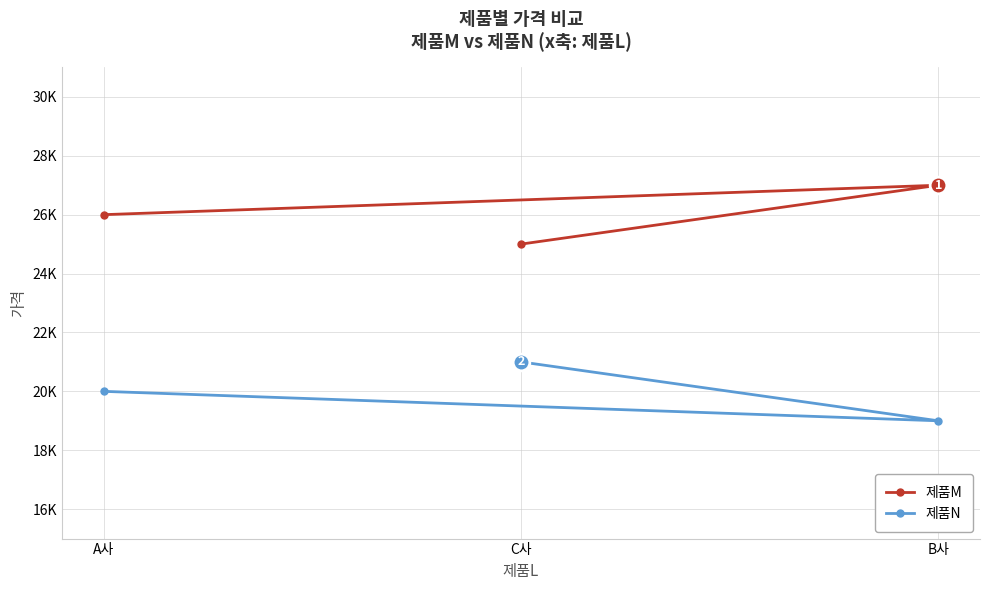

Is it true that 제품N equals 7902 at B사?

False